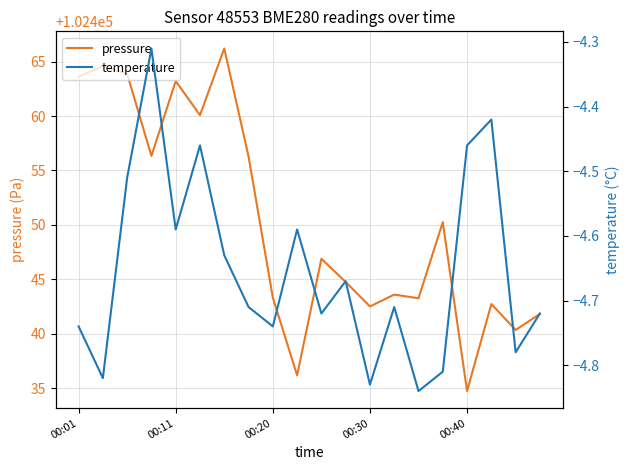

Rank the series by their maximum value, from lowest to highest.

temperature, pressure